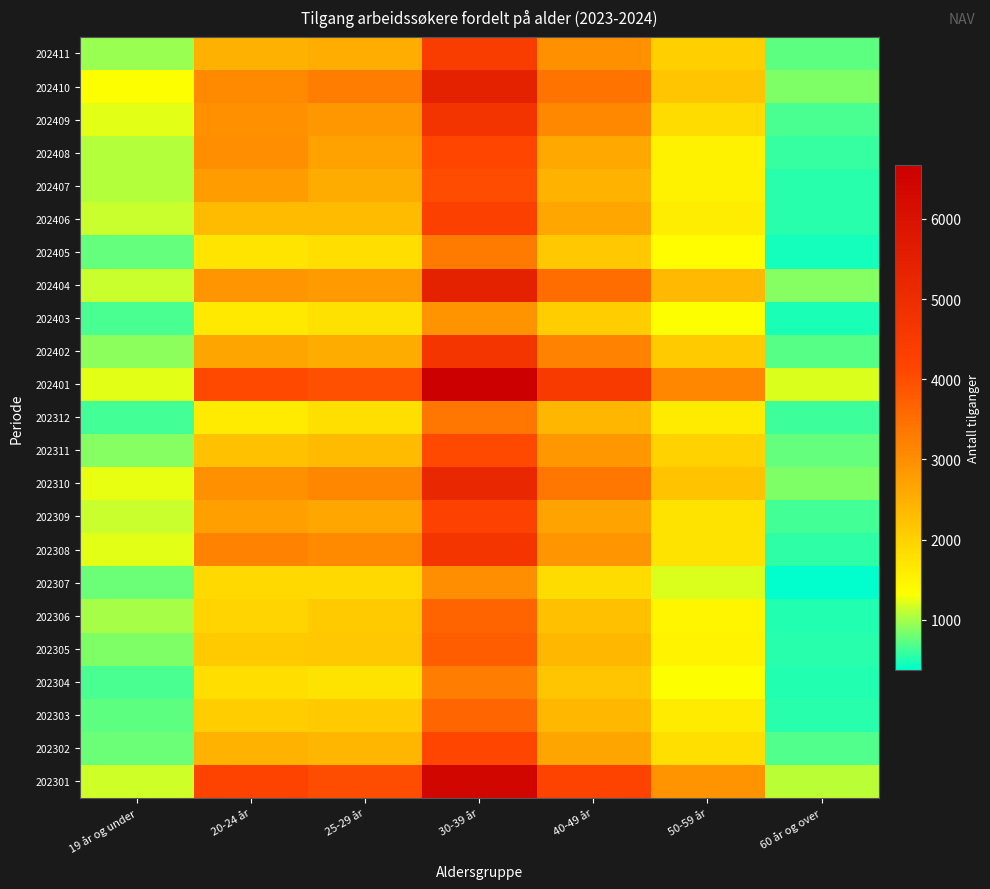

Reading left to right, list all the values displayed in this chart.

202411: 19 år og under=967	20-24 år=2480	25-29 år=2523	30-39 år=4457	40-49 år=2968	50-59 år=2026	60 år og over=740
202410: 19 år og under=1326	20-24 år=3076	25-29 år=3267	30-39 år=5396	40-49 år=3405	50-59 år=2192	60 år og over=848
202409: 19 år og under=1238	20-24 år=2975	25-29 år=2863	30-39 år=4717	40-49 år=3091	50-59 år=1835	60 år og over=656
202408: 19 år og under=1050	20-24 år=2999	25-29 år=2700	30-39 år=4129	40-49 år=2614	50-59 år=1525	60 år og over=595
202407: 19 år og under=1066	20-24 år=2769	25-29 år=2562	30-39 år=4036	40-49 år=2451	50-59 år=1520	60 år og over=537
202406: 19 år og under=1128	20-24 år=2339	25-29 år=2328	30-39 år=4268	40-49 år=2629	50-59 år=1587	60 år og over=526
202405: 19 år og under=756	20-24 år=1719	25-29 år=1812	30-39 år=3286	40-49 år=2140	50-59 år=1350	60 år og over=470
202404: 19 år og under=1117	20-24 år=2904	25-29 år=2837	30-39 år=5412	40-49 år=3526	50-59 år=2363	60 år og over=877
202403: 19 år og under=654	20-24 år=1652	25-29 år=1756	30-39 år=2916	40-49 år=2063	50-59 år=1330	60 år og over=482
202402: 19 år og under=914	20-24 år=2664	25-29 år=2565	30-39 år=4689	40-49 år=3162	50-59 år=2080	60 år og over=698
202401: 19 år og under=1238	20-24 år=4081	25-29 år=3970	30-39 år=6674	40-49 år=4486	50-59 år=3126	60 år og over=1207
202312: 19 år og under=631	20-24 år=1615	25-29 år=1792	30-39 år=3361	40-49 år=2398	50-59 år=1616	60 år og over=603
202311: 19 år og under=893	20-24 år=2232	25-29 år=2342	30-39 år=4086	40-49 år=2880	50-59 år=1981	60 år og over=747
202310: 19 år og under=1262	20-24 år=2972	25-29 år=3120	30-39 år=5200	40-49 år=3373	50-59 år=2215	60 år og over=855
202309: 19 år og under=1116	20-24 år=2724	25-29 år=2634	30-39 år=4224	40-49 år=2686	50-59 år=1745	60 år og over=637
202308: 19 år og under=1215	20-24 år=3200	25-29 år=3059	30-39 år=4692	40-49 år=2908	50-59 år=1744	60 år og over=571
202307: 19 år og under=779	20-24 år=1901	25-29 år=1884	30-39 år=3009	40-49 år=1840	50-59 år=1193	60 år og over=378
202306: 19 år og under=1006	20-24 år=1960	25-29 år=2093	30-39 år=3671	40-49 år=2259	50-59 år=1463	60 år og over=512
202305: 19 år og under=860	20-24 år=2098	25-29 år=2126	30-39 år=3768	40-49 år=2383	50-59 år=1509	60 år og over=547
202304: 19 år og under=654	20-24 år=1820	25-29 år=1752	30-39 år=3277	40-49 år=2176	50-59 år=1337	60 år og over=525
202303: 19 år og under=742	20-24 år=2071	25-29 år=2081	30-39 år=3640	40-49 år=2386	50-59 år=1625	60 år og over=549
202302: 19 år og under=783	20-24 år=2453	25-29 år=2412	30-39 år=4137	40-49 år=2656	50-59 år=1796	60 år og over=682
202301: 19 år og under=1151	20-24 år=4168	25-29 år=4001	30-39 år=6414	40-49 år=4210	50-59 år=2934	60 år og over=1083